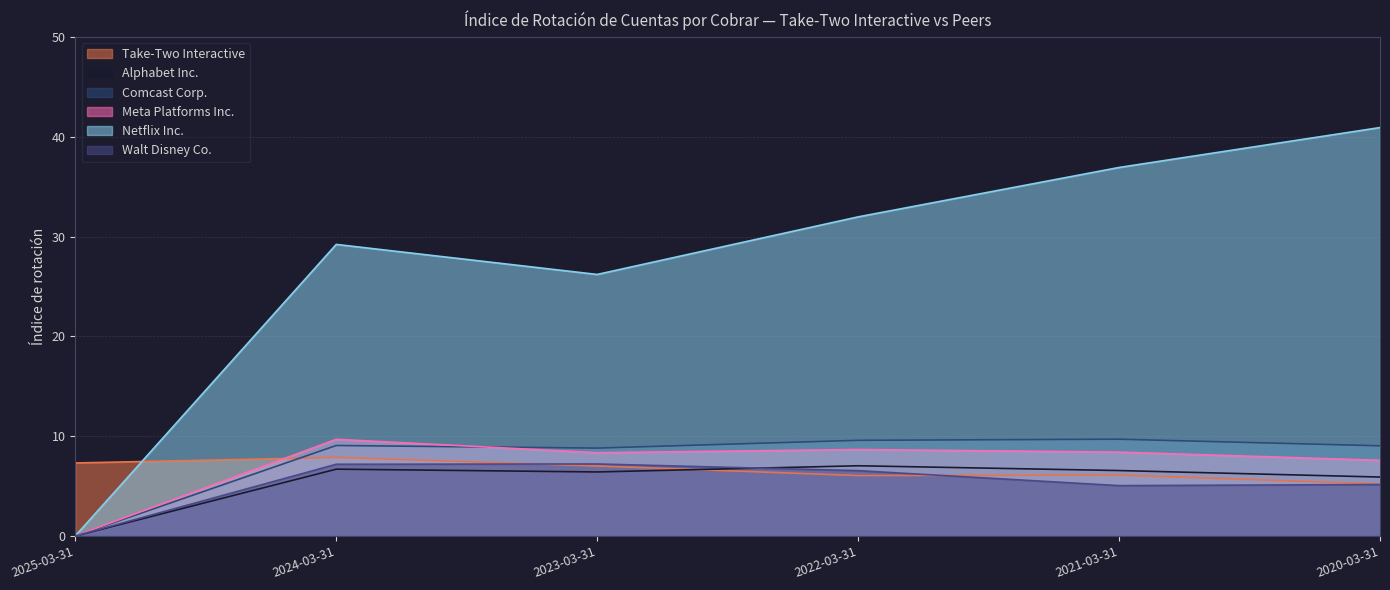

Is the value of Comcast Corp. at 2023-03-31 greater than the value of Walt Disney Co. at 2020-03-31?

Yes